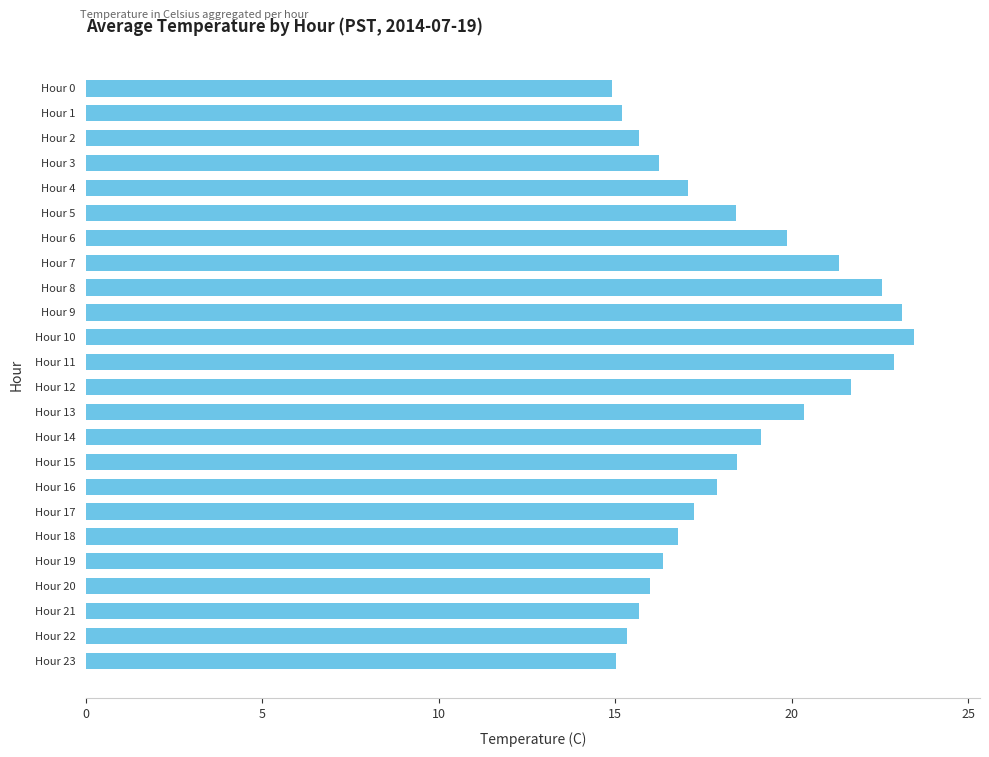

What is the approximate value at Hour 21?

15.7